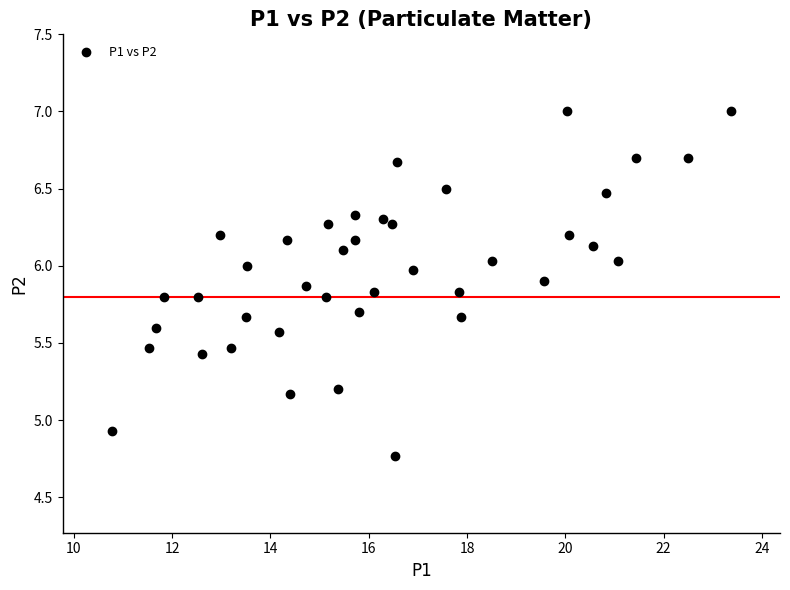

What is the range of X values (max minus min)?

12.6